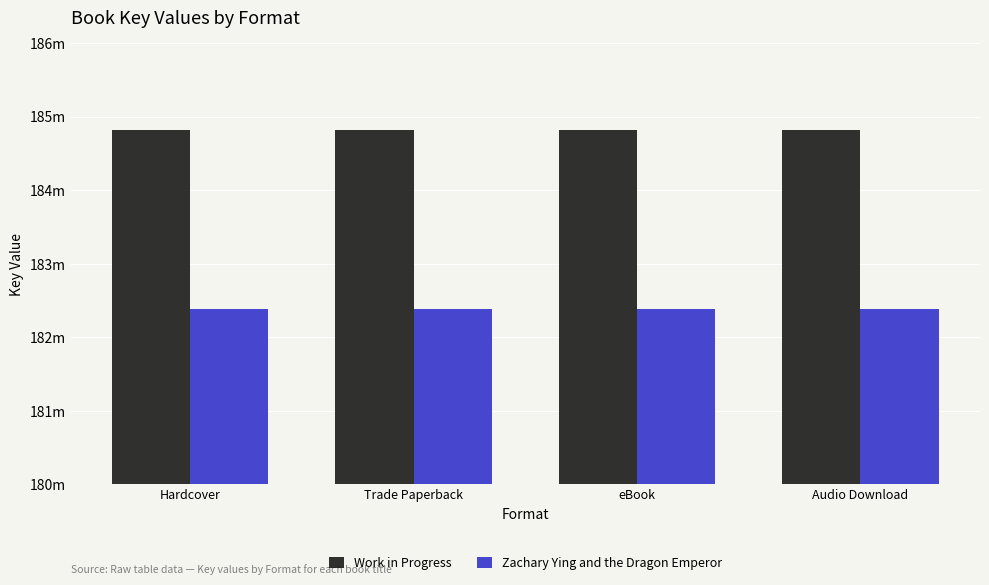

Does the chart contain any negative values?

No